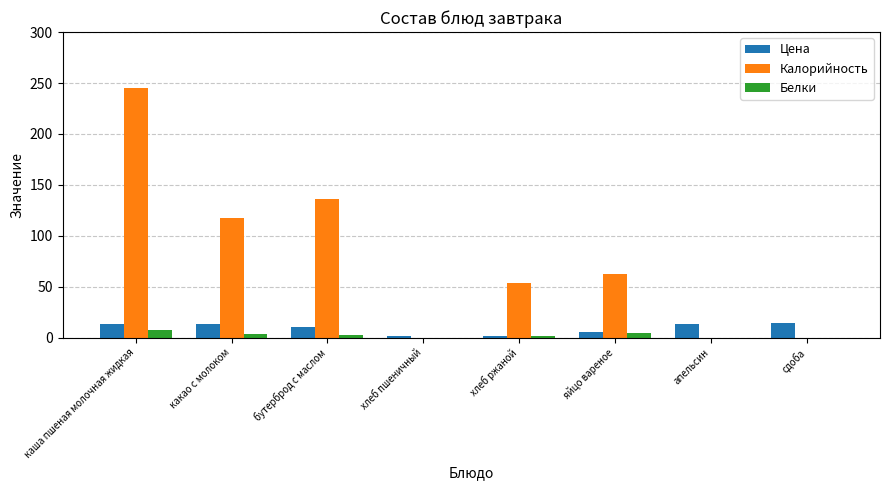

What is the sum of all Калорийность values?

615.6